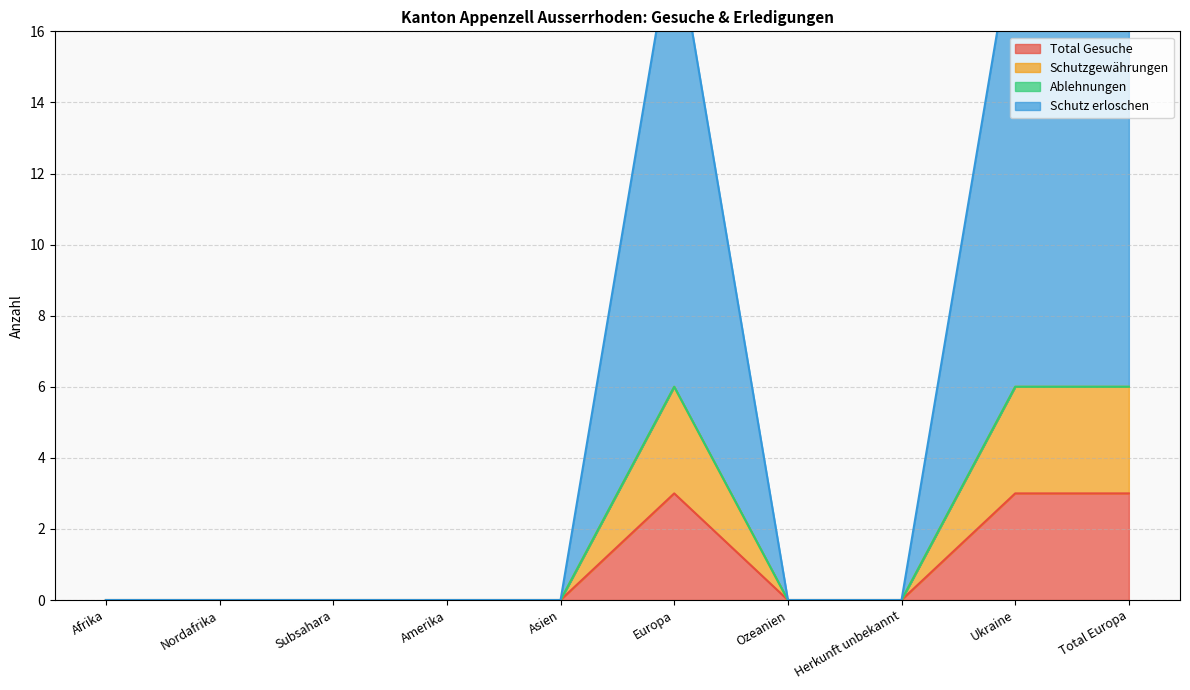

What is the maximum value shown in the chart?

19